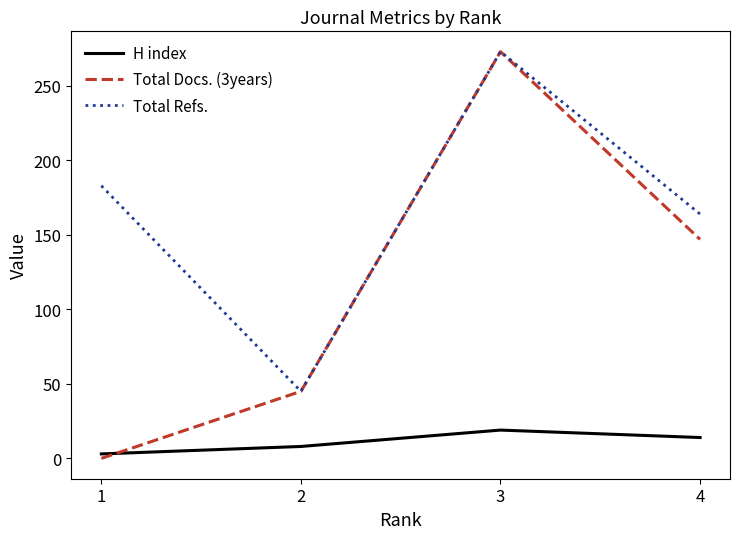

What is the maximum value shown in the chart?

273